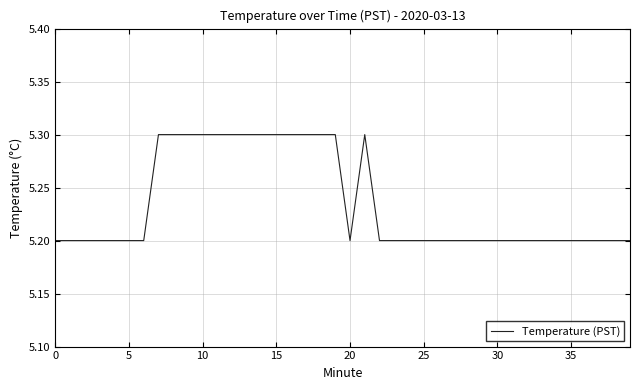

What is the smallest value displayed?

5.2